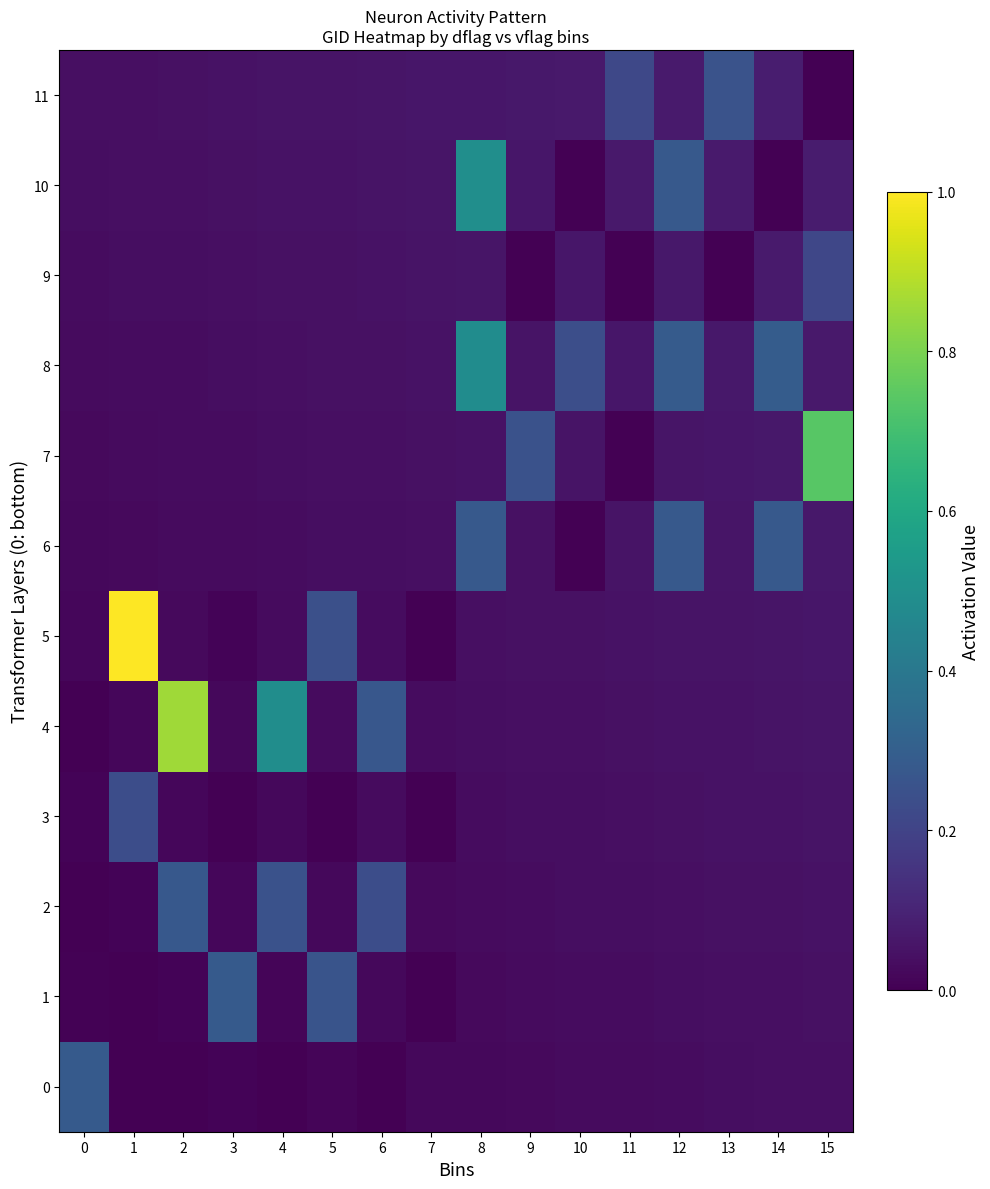

How many categories are shown in the chart?

16